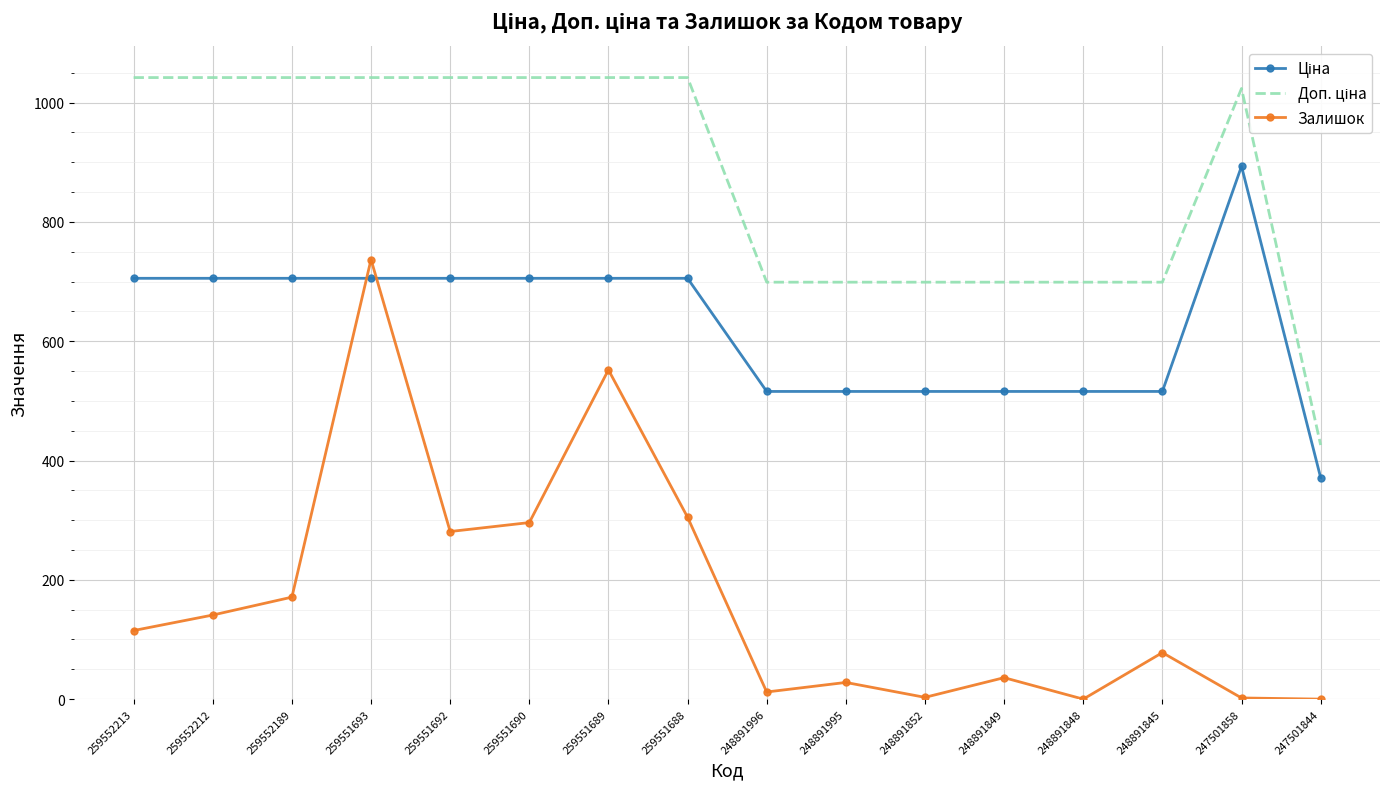

Read the Залишок value at 247501858.

2.0